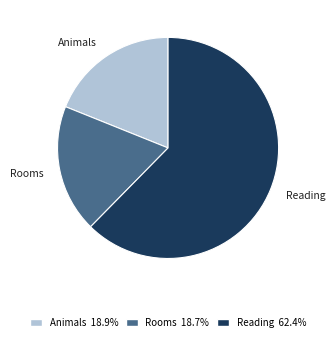

Approximately how many times larger is the value at Animals compared to Rooms?

1.0